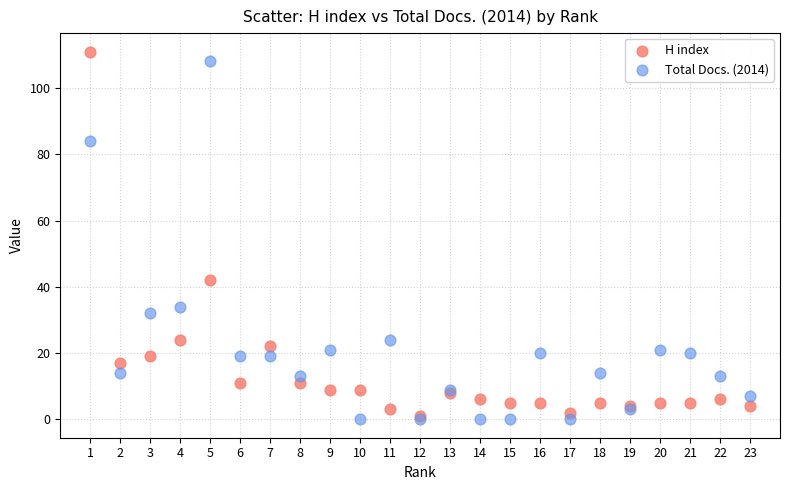

Which series has the largest Y range (max minus min)?

H index